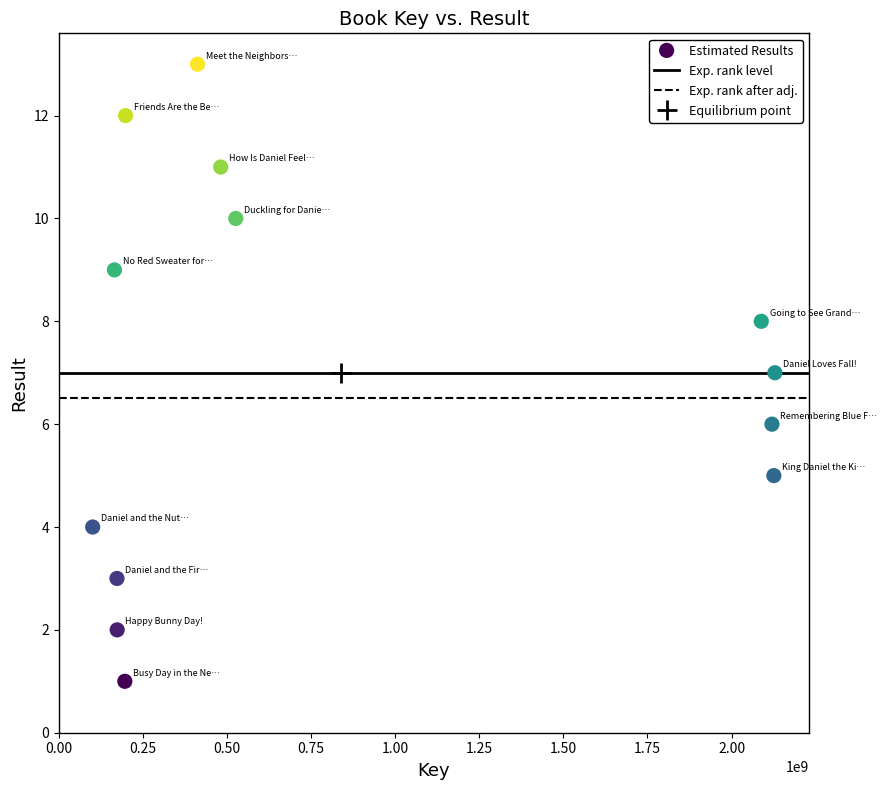

What is the range of X values (max minus min)?

2028092927